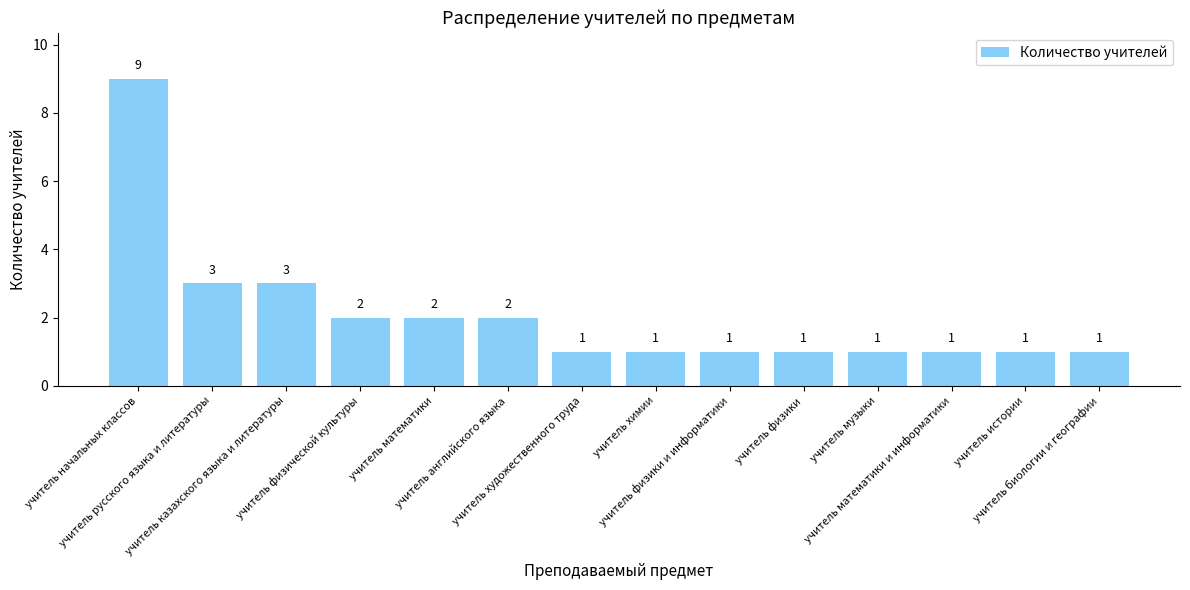

Reading left to right, list all the values displayed in this chart.

учитель начальных классов=9	учитель русского языка и литературы=3	учитель казахского языка и литературы=3	учитель физической культуры=2	учитель математики=2	учитель английского языка=2	учитель художественного труда=1	учитель химии=1	учитель физики и информатики=1	учитель физики=1	учитель музыки=1	учитель математики и информатики=1	учитель истории=1	учитель биологии и географии=1